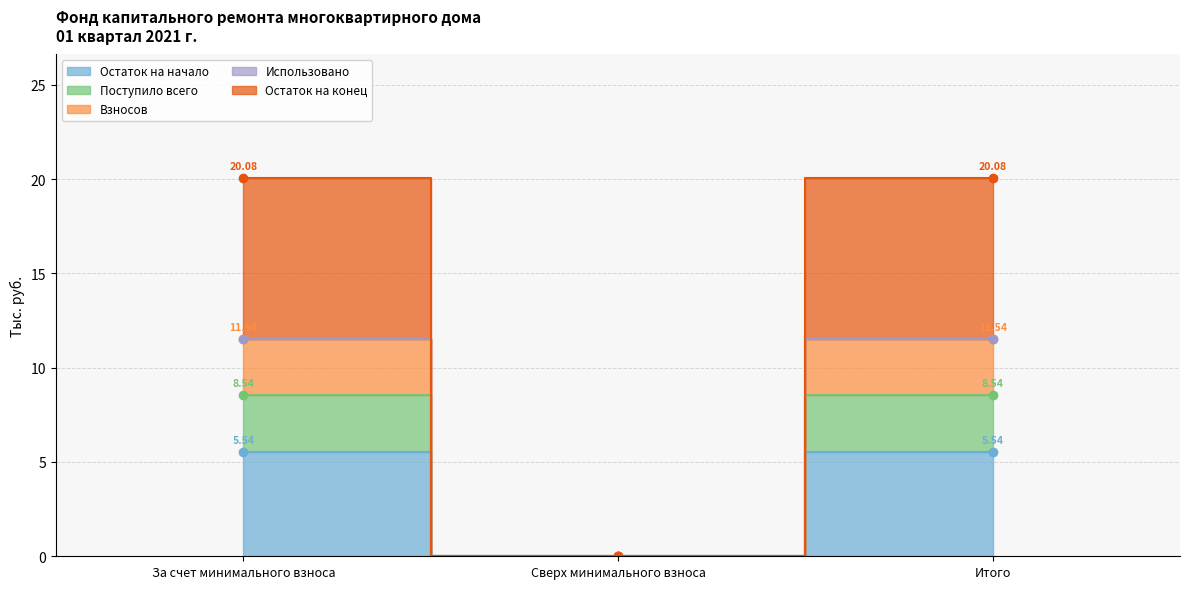

The Взносов series shows 11.5 at Итого. True or false?

True